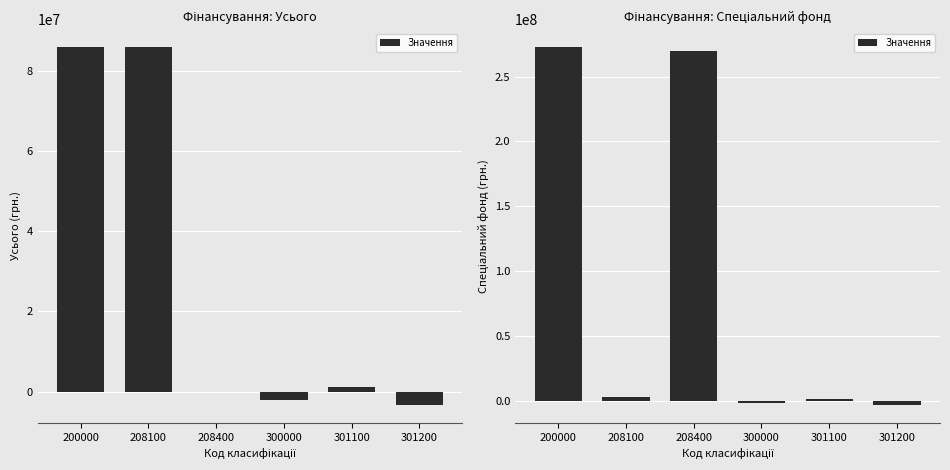

What is the minimum value shown in the chart?

-3312308.0